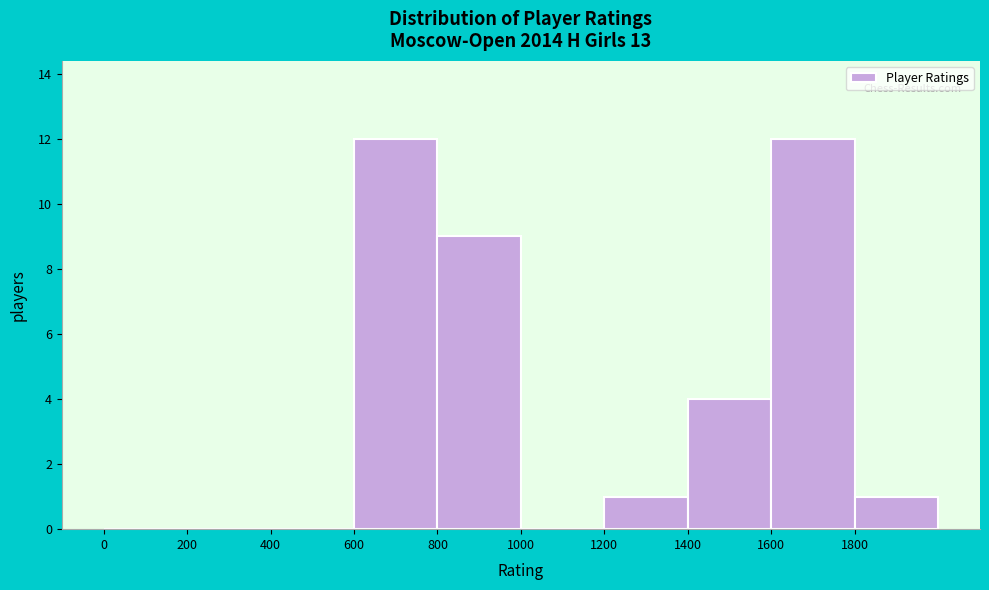

Reading left to right, transcribe this chart: for each bar, give the range it covers on the x-axis and its height. The values are not printed on the chart, so give them approximately, as read against the axis.

0 to 200: 0
200 to 400: 0
400 to 600: 0
600 to 800: 12
800 to 1000: 9
1000 to 1200: 0
1200 to 1400: 1
1400 to 1600: 4
1600 to 1800: 12
1800 to 2000: 1